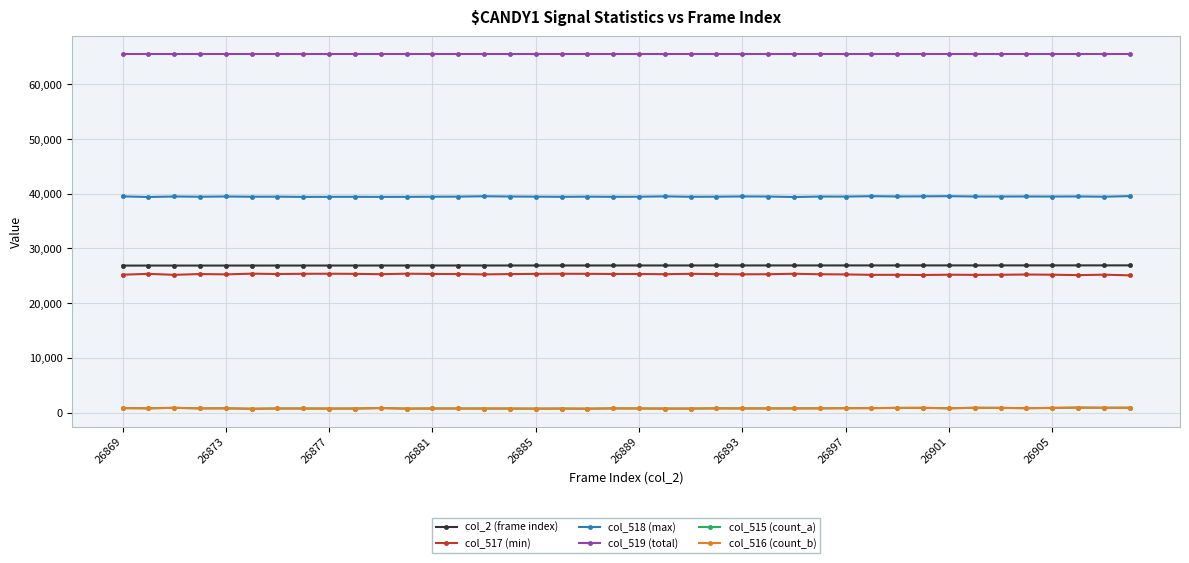

True or false: col_516 (count_b) has more than 2 points higher than both neighbors.

True